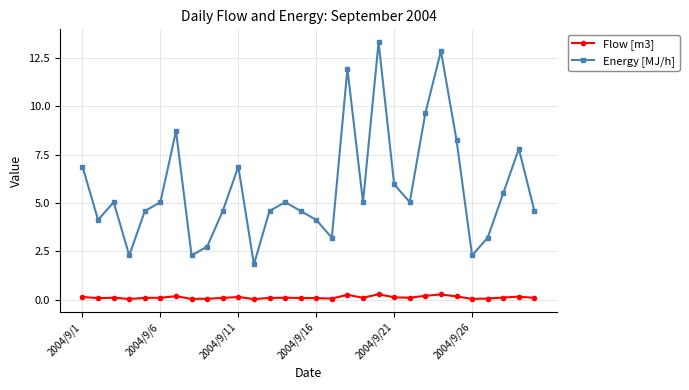

List the series in order of their overall mean, lowest first.

Flow [m3], Energy [MJ/h]